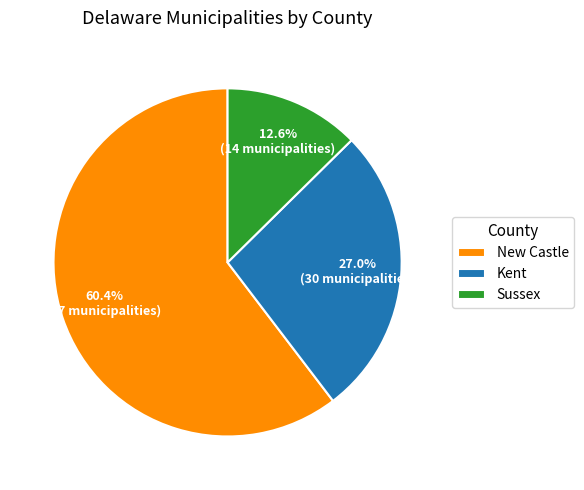

How many slices are in this pie chart?

3